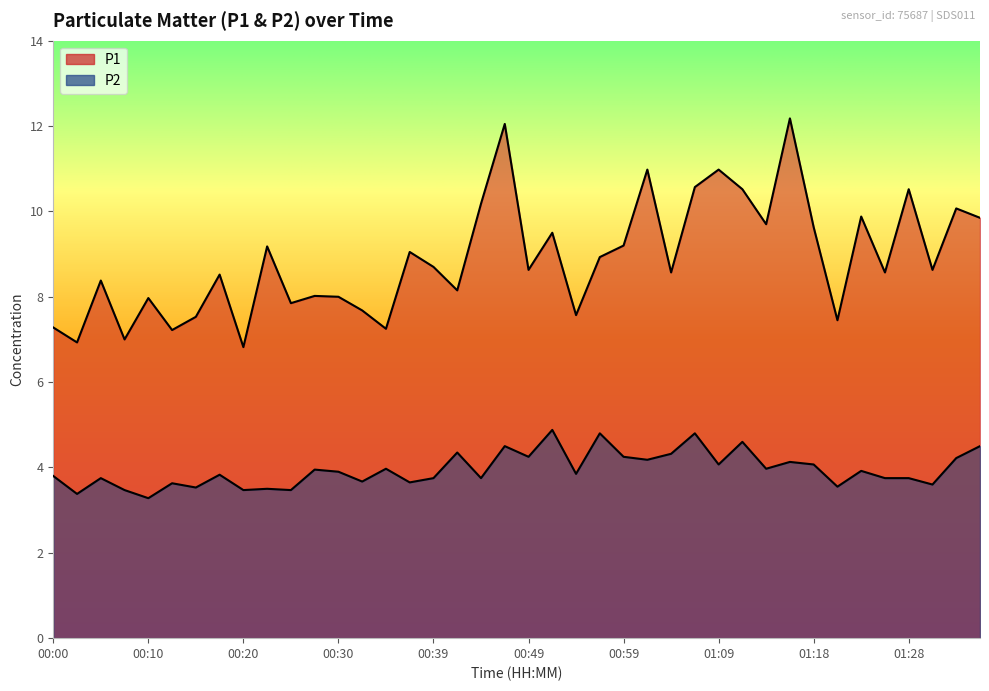

Does the chart have visible grid lines?

No